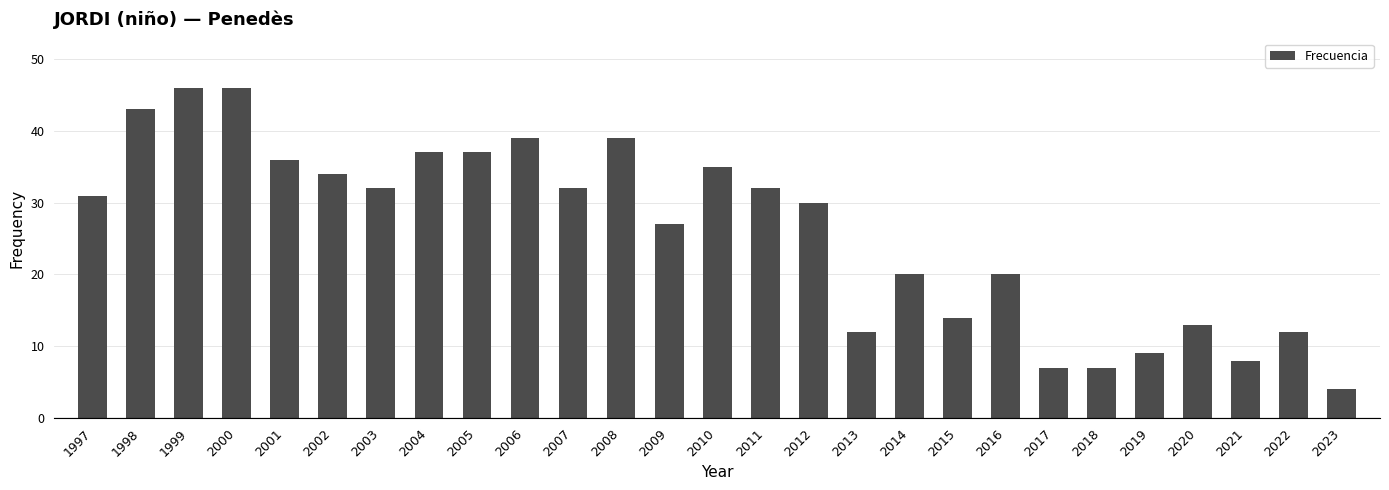

Reading left to right, transcribe all the data shown in this chart.

31	43	46	46	36	34	32	37	37	39	32	39	27	35	32	30	12	20	14	20	7	7	9	13	8	12	4